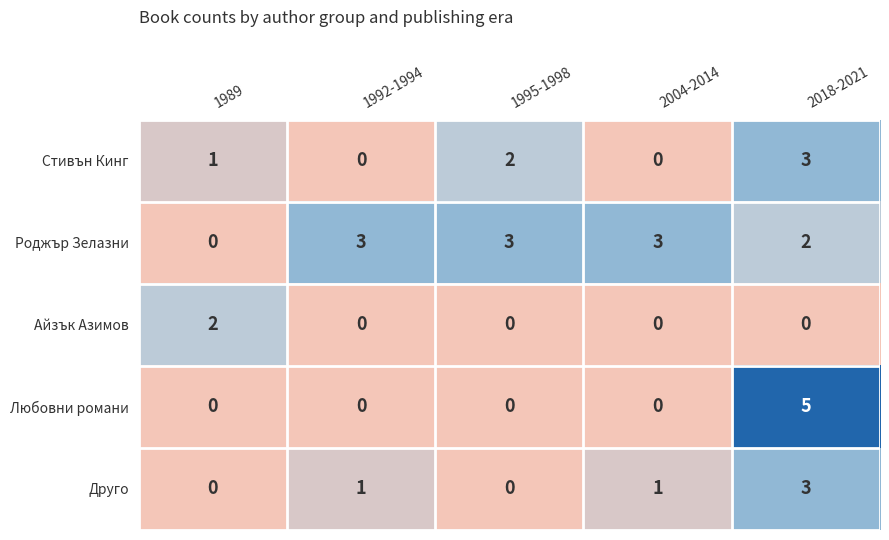

Between 1989 and 1995-1998, which series saw the biggest shift?

Роджър Зелазни